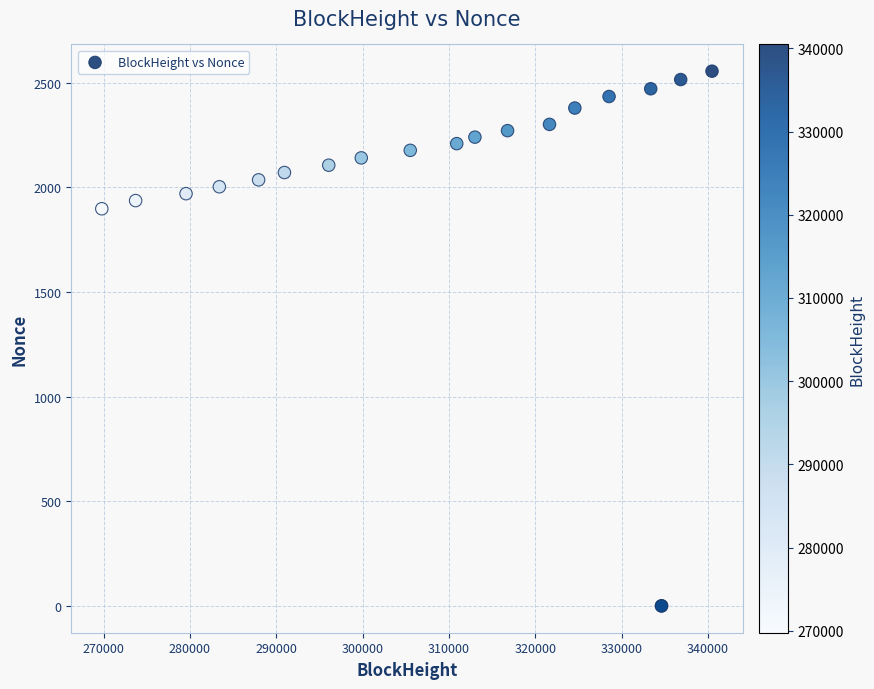

What Y value in the scatter plot is closest to 1278?

1898